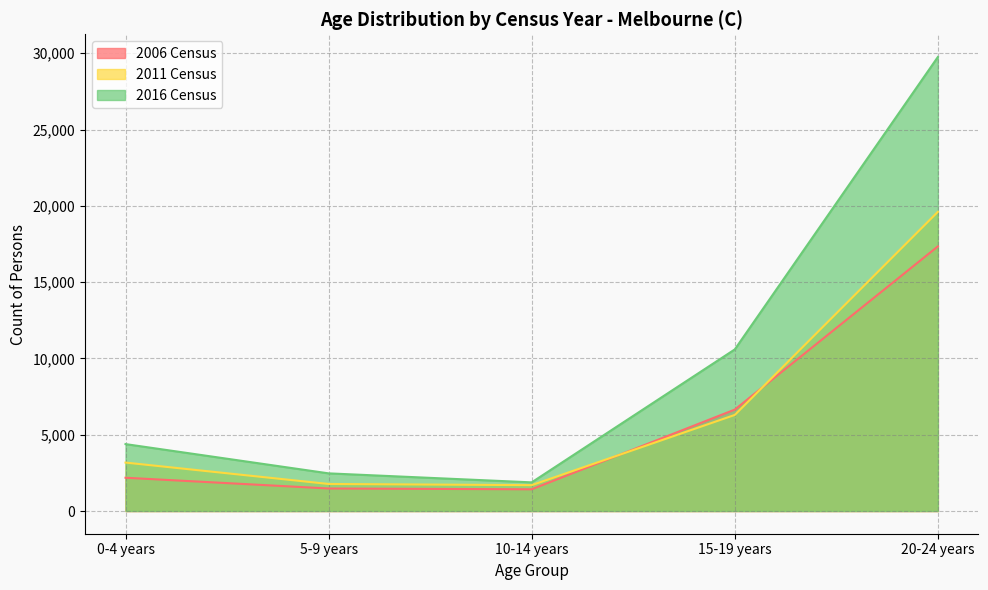

Reading left to right, list all the values displayed in this chart.

Males: 0-4 years=2181	5-9 years=1476	10-14 years=1424	15-19 years=6647	20-24 years=17342
Females: 0-4 years=4386	5-9 years=2468	10-14 years=1878	15-19 years=10591	20-24 years=29756
Persons: 0-4 years=3175	5-9 years=1773	10-14 years=1695	15-19 years=6297	20-24 years=19609